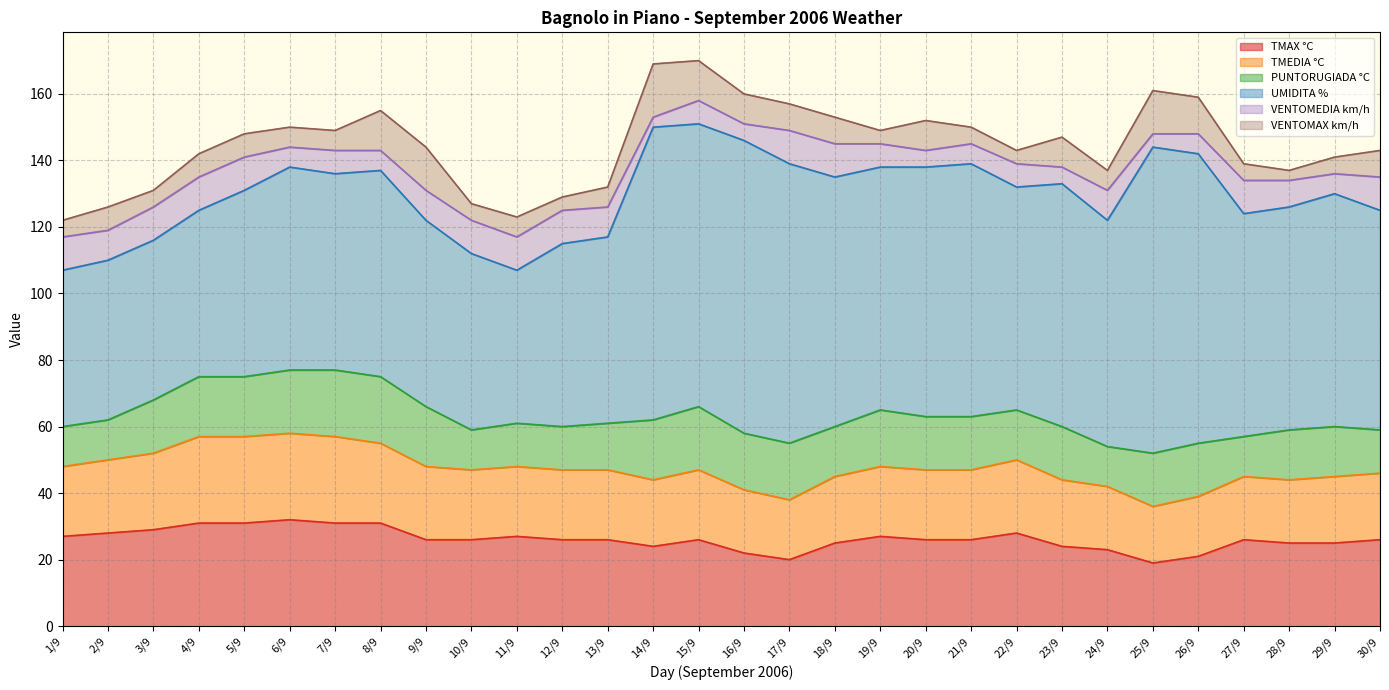

Which series has the widest spread of values?

UMIDITA %